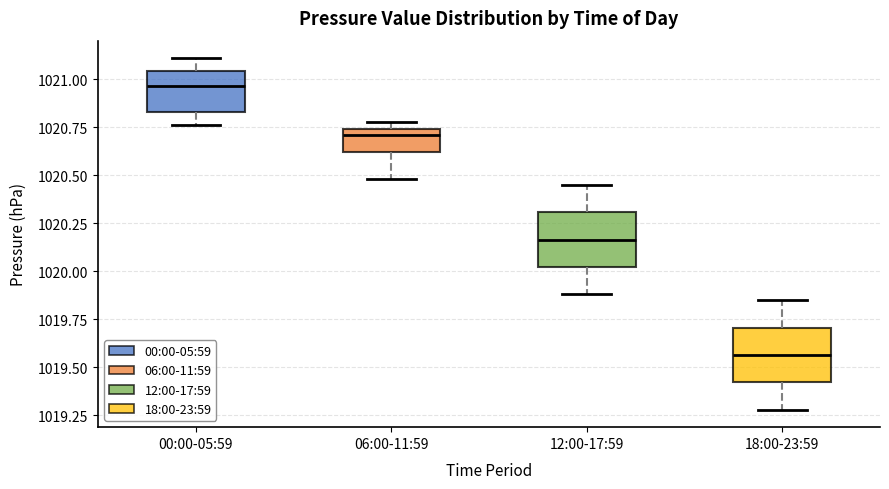

Where is the lower edge of the box for 12:00-17:59 on the y-axis? The values are not printed on the chart, so give them approximately, as read against the axis.

1020.00